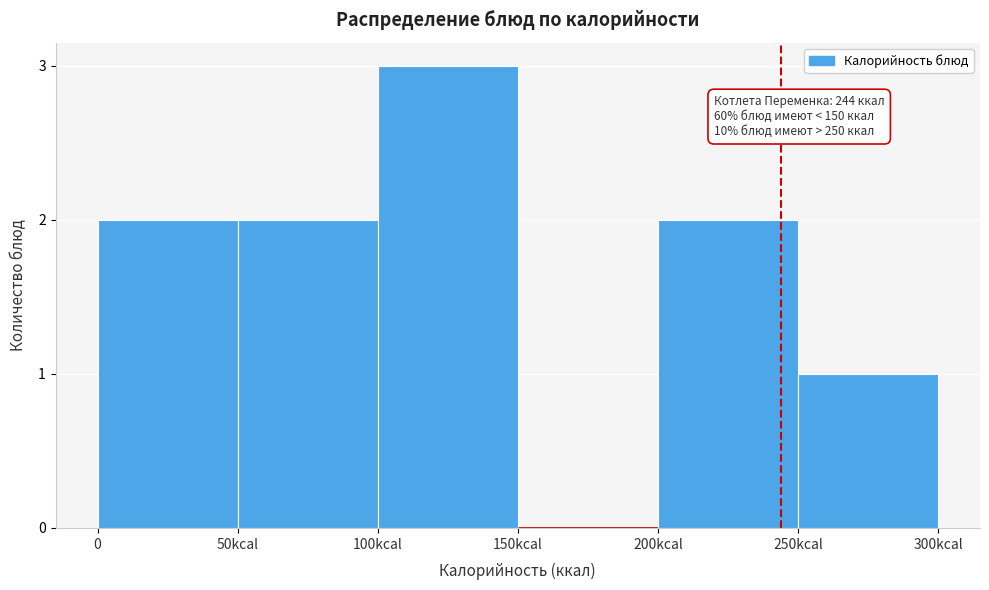

Reading left to right, what are all the values shown in this chart?

0=2	50kcal=2	100kcal=3	150kcal=0	200kcal=2	250kcal=1